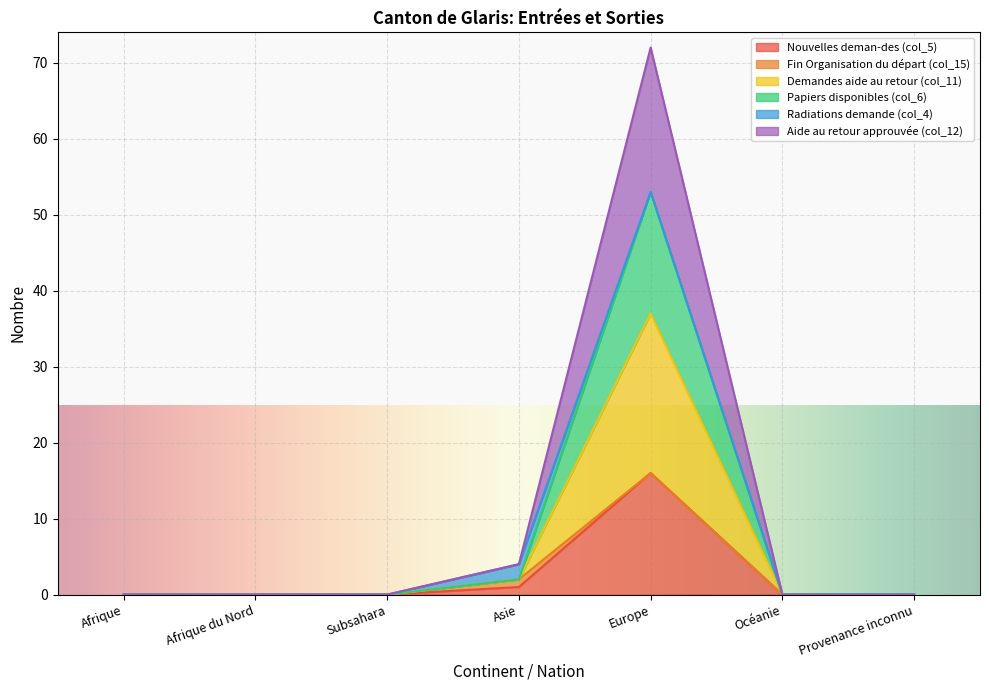

How many positive values does the Demandes aide au retour (col_11) series have?

2